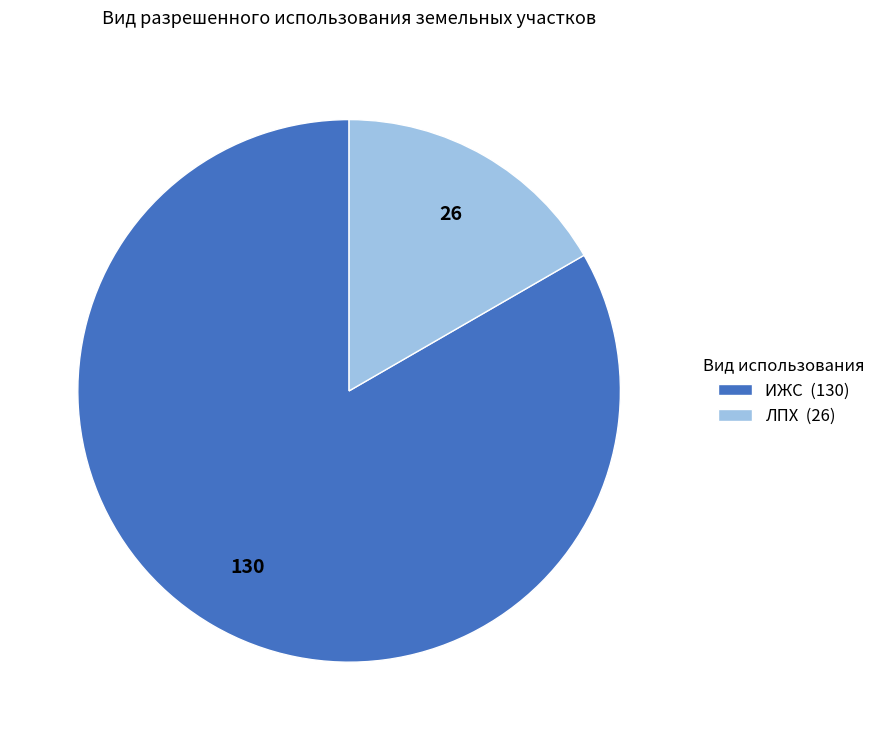

Combined, do ИЖС and ЛПХ account for over 50%?

Yes